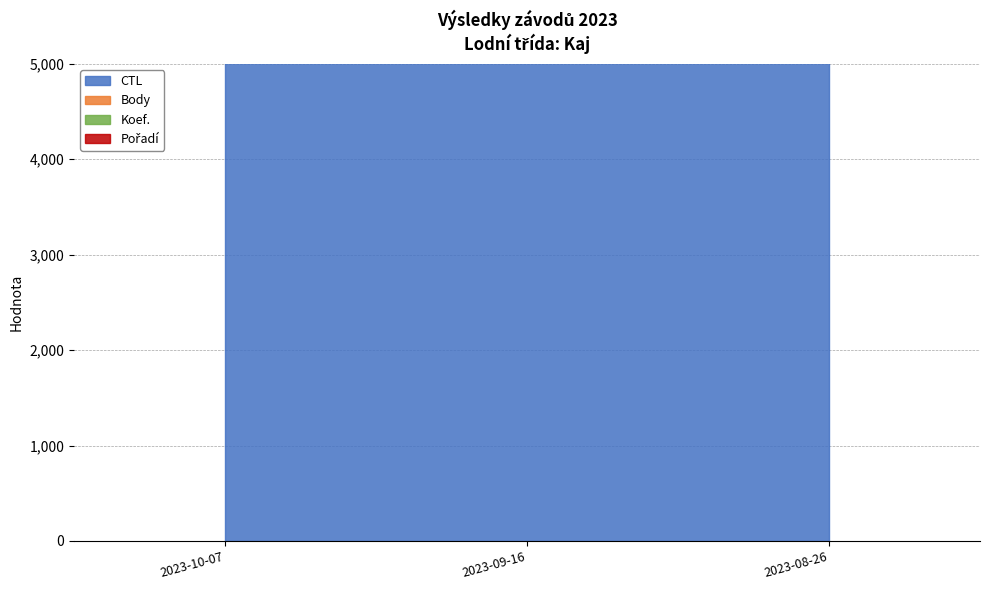

Between 2023-08-26 and 2023-09-16, which is larger?

2023-09-16